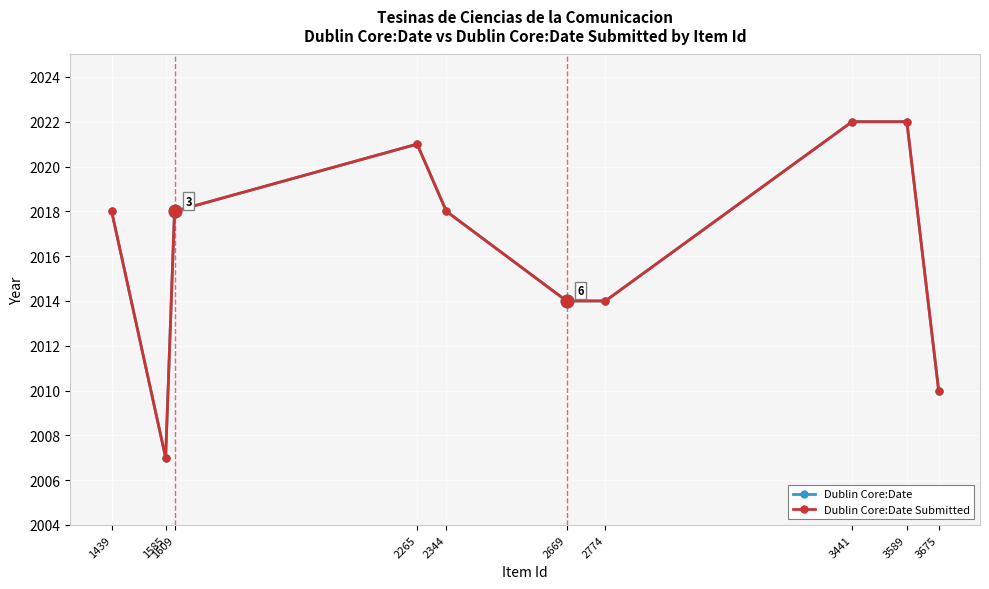

Is this an area chart (filled region under the line)?

No